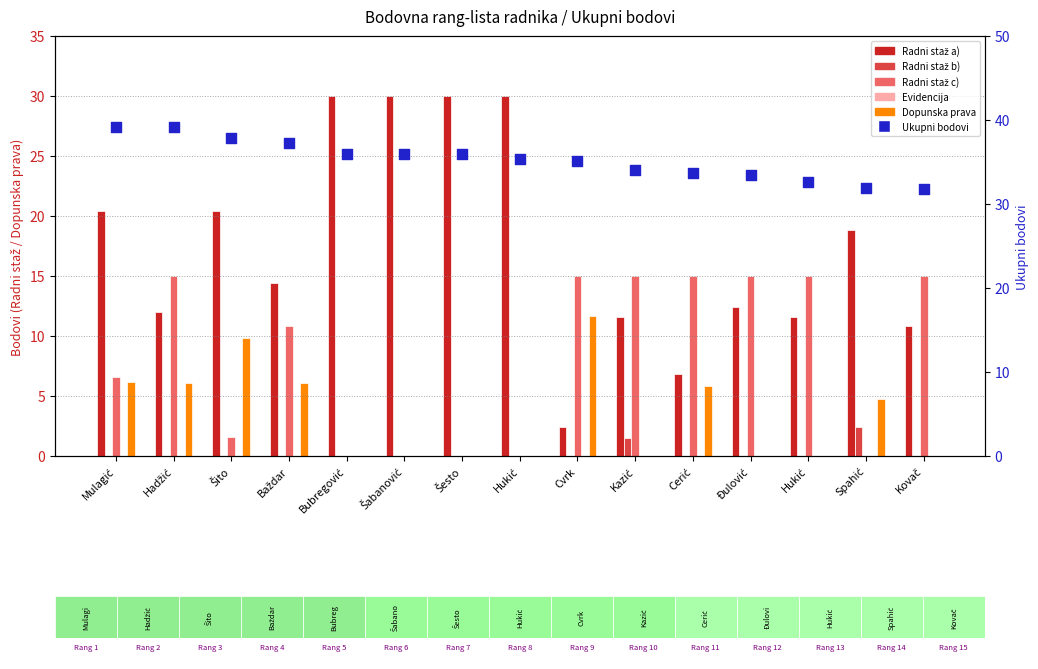

Is the value of Radni staž c) at Hukić greater than the value of Ukupni bodovi at Mulagić?

No